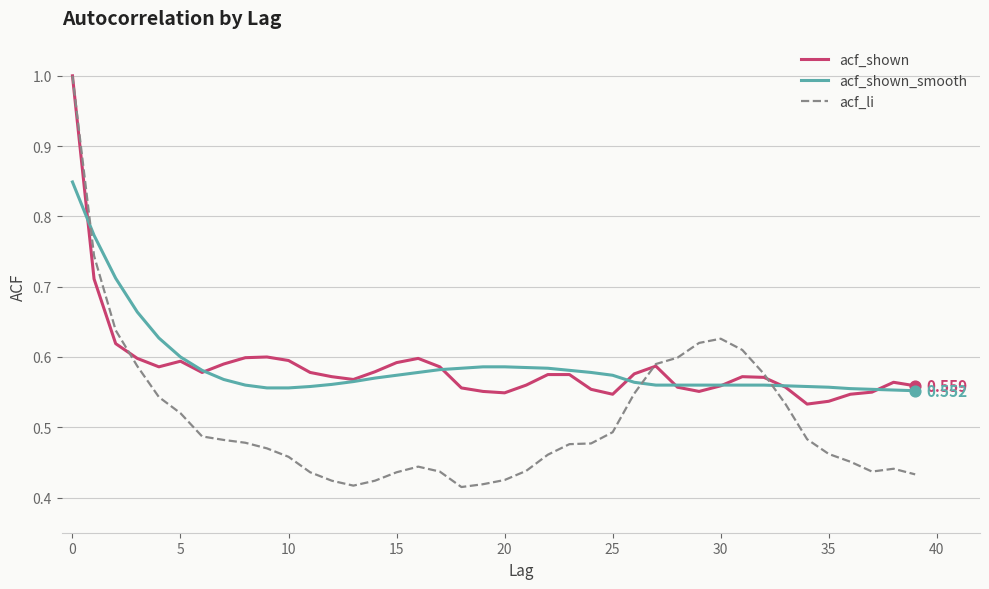

Which series has the widest spread of values?

acf_li